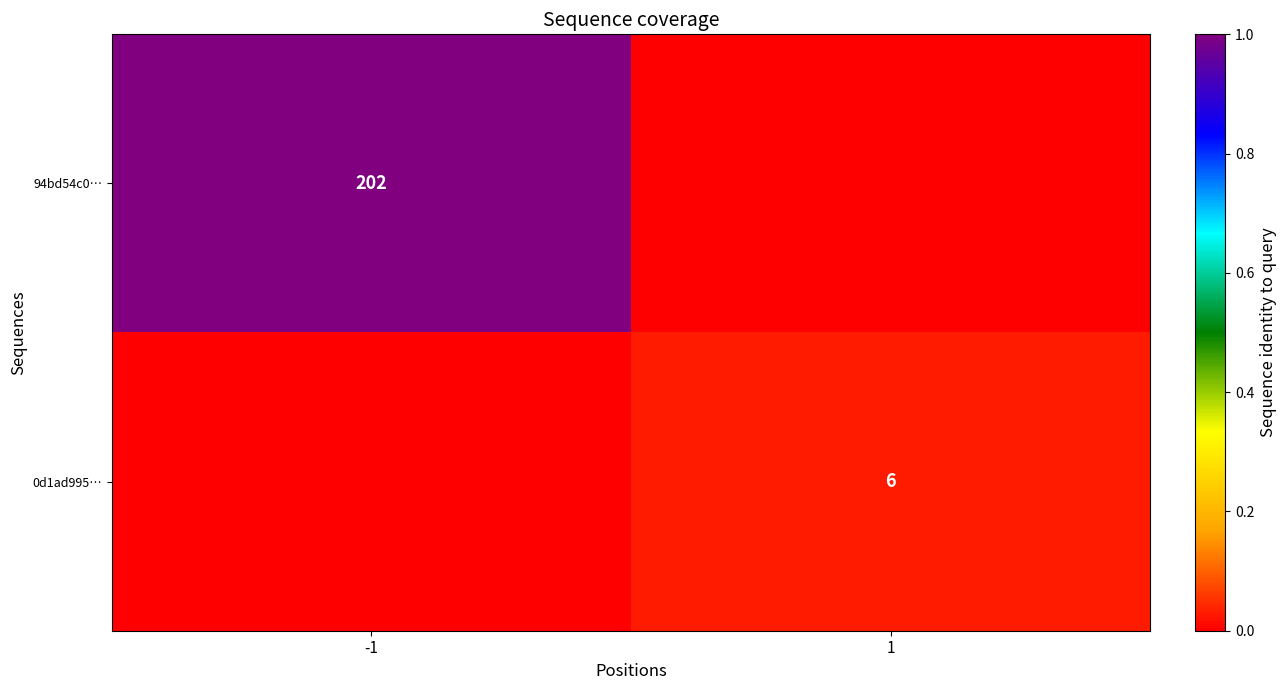

What is the total value across all series at 1?

6